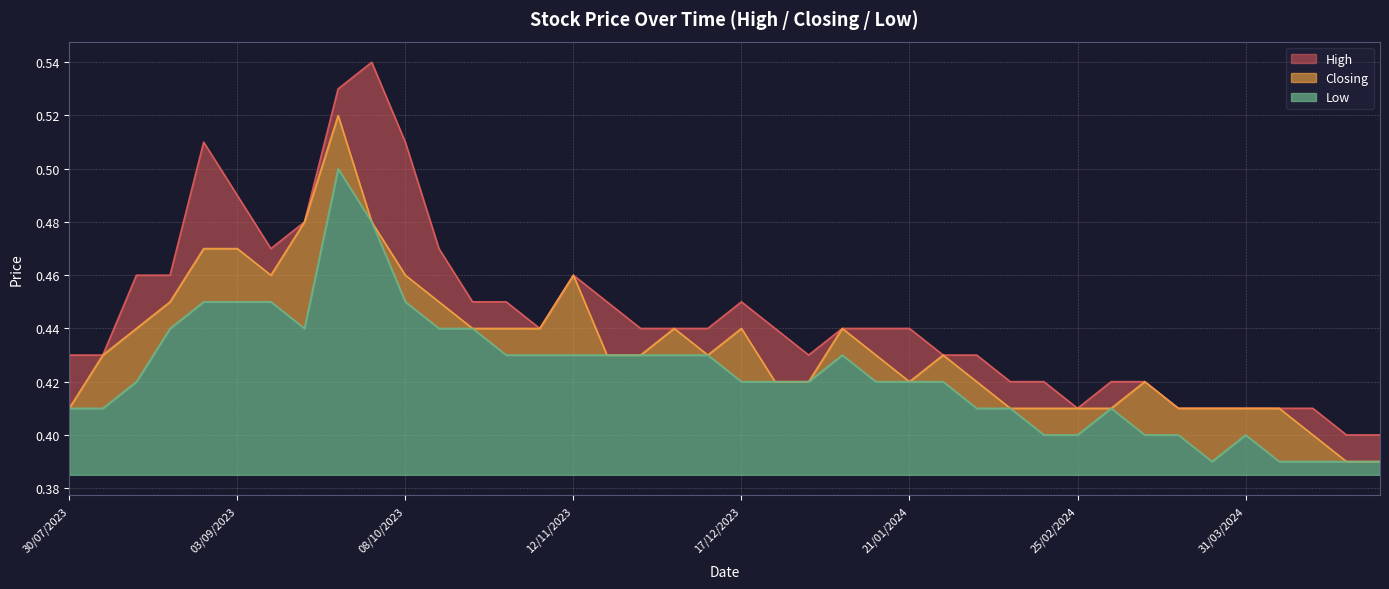

In Low, how many points are higher than both neighbors (excluding endpoints)?

4